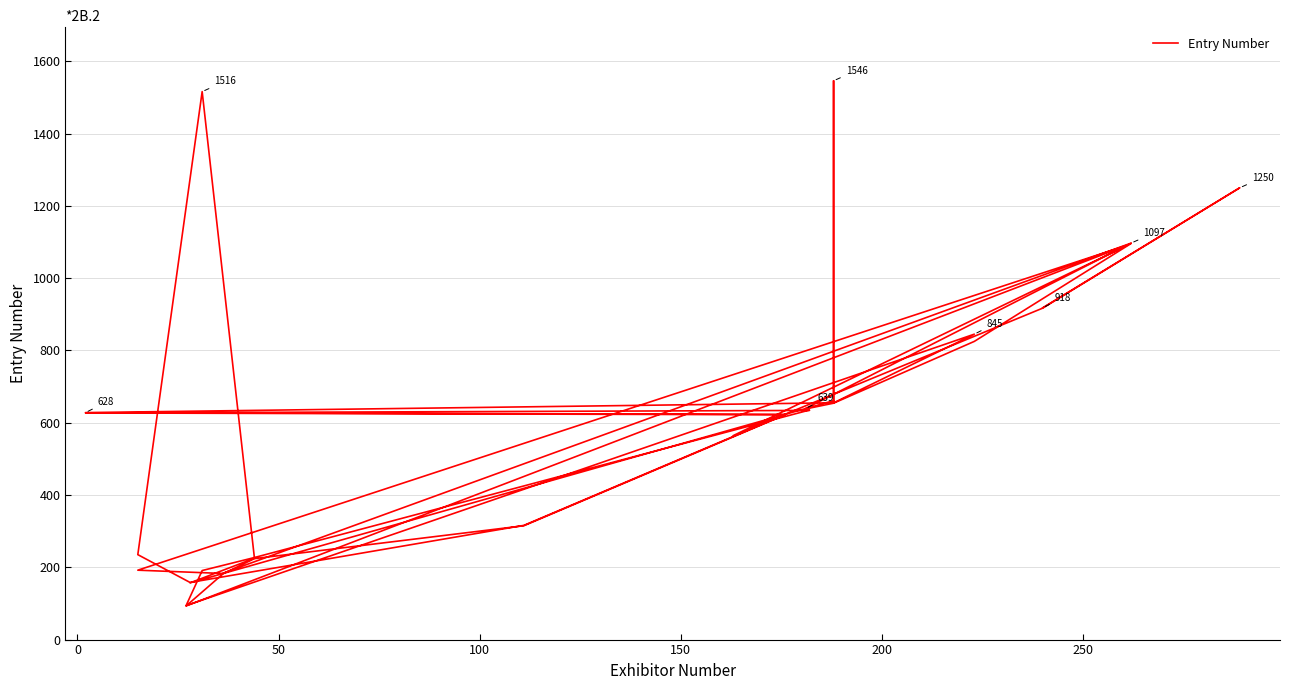

What is the value of the 6th point from the left?

157